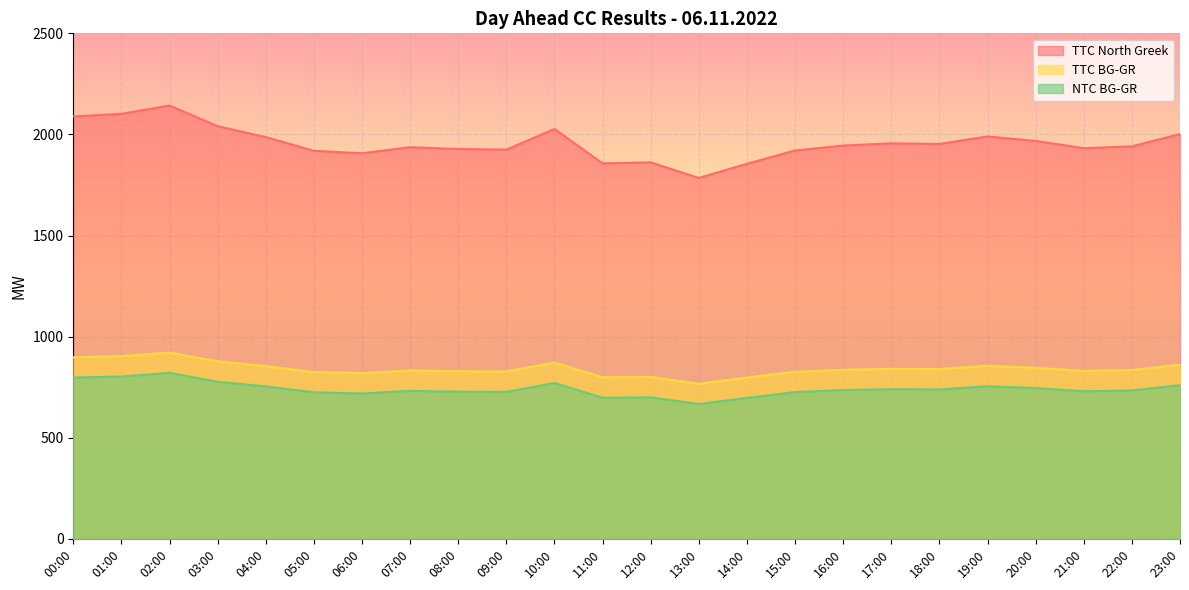

How many lines are shown in the chart?

3